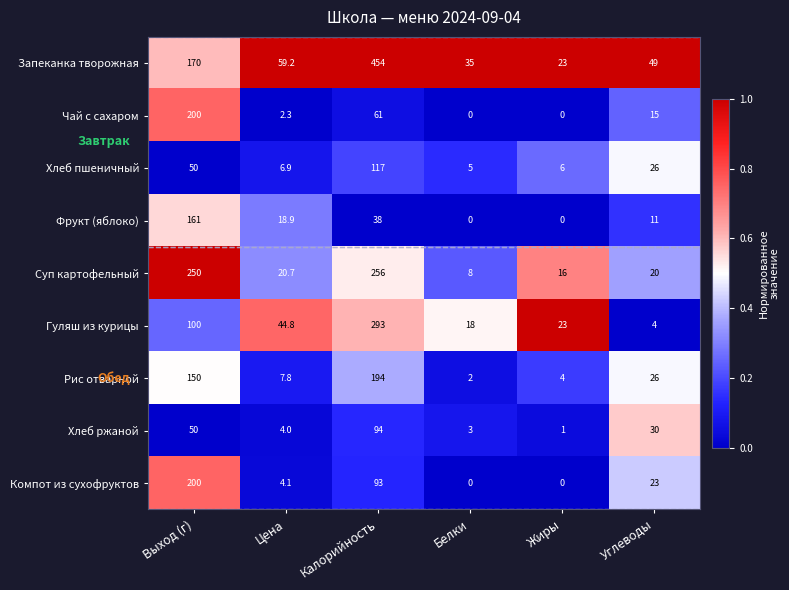

The Хлеб пшеничный series shows 5.0 at Белки. True or false?

True